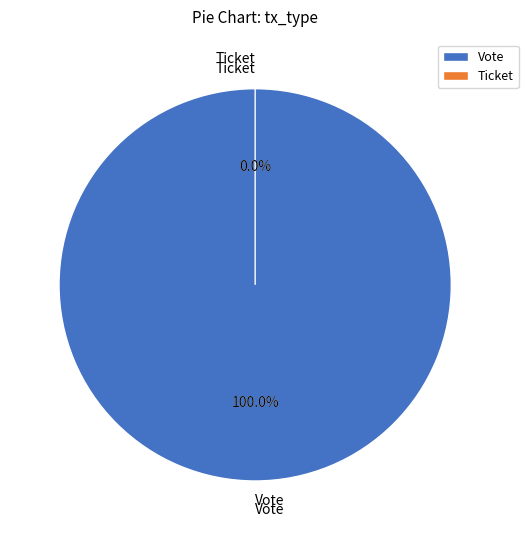

Is the sum of Vote and Ticket greater than half?

Yes